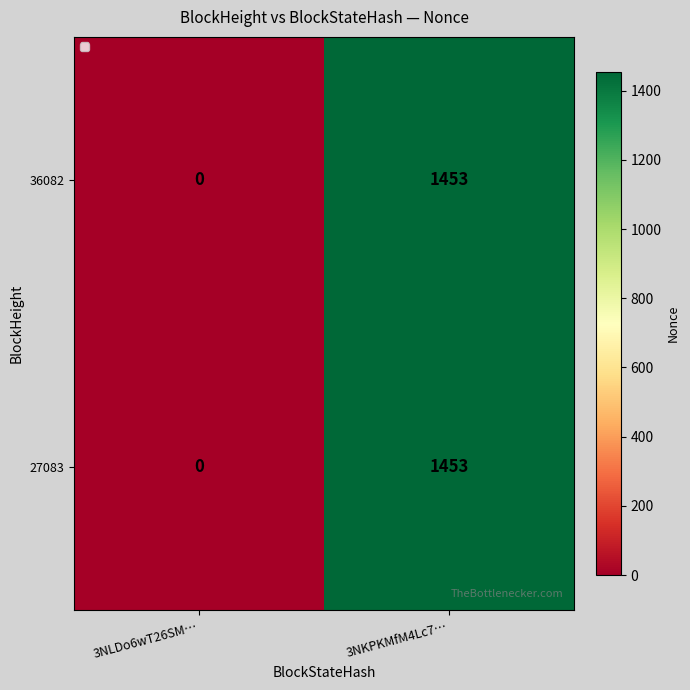

At which label is 27083 closest to 726?

3NLDo6wT26SM…